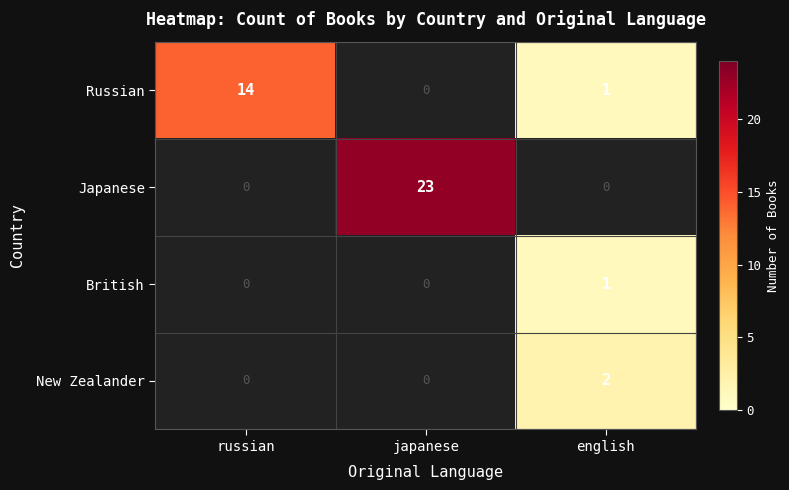

At how many categories does at least one series exceed 8?

2